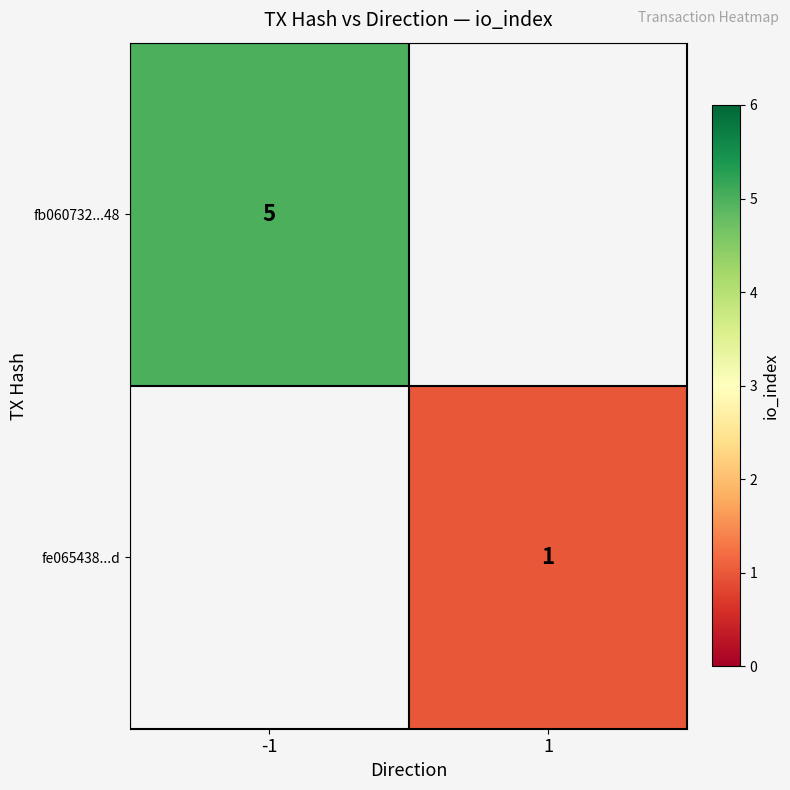

How many series are shown in this chart?

2